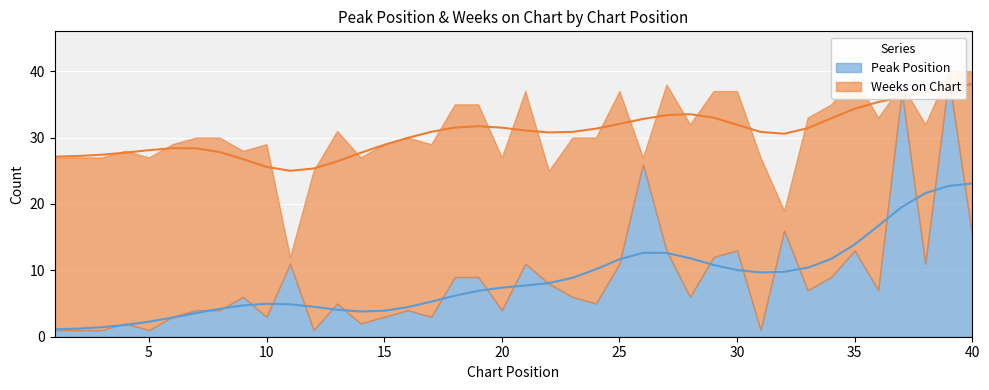

What is the spread (max minus min) of values at 36?

19